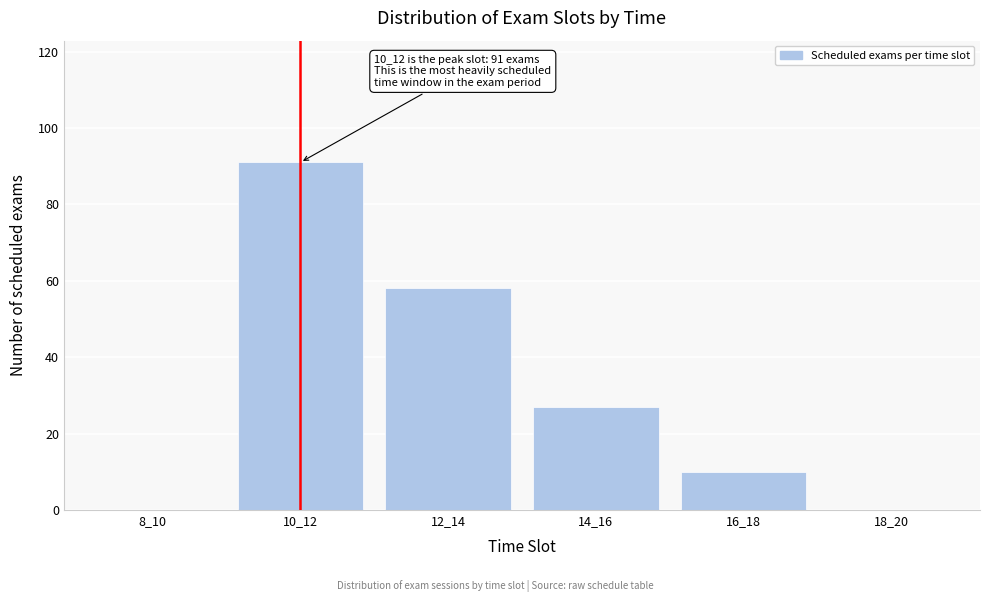

Reading right to left, transcribe all the data shown in this chart.

18_20=0	16_18=10	14_16=27	12_14=58	10_12=91	8_10=0